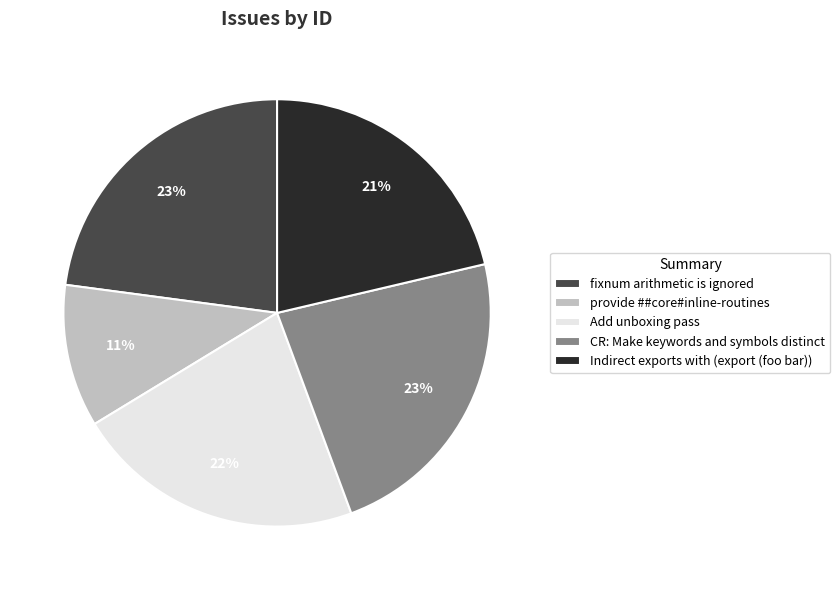

Combined, do Indirect exports with (export (foo bar)) and CR: Make keywords and symbols distinct account for over 50%?

No